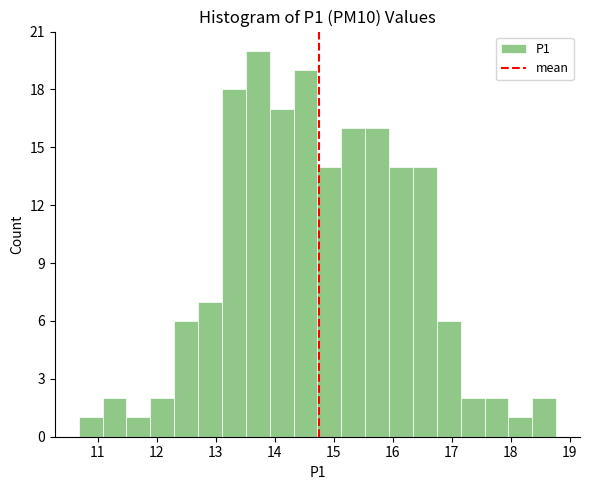

Reading left to right, transcribe this chart: for each bar, give the range it covers on the x-axis and its height. Neither the bar edges nor the heights are printed on the chart, so give them approximately, as read against the axes.

10.7 to 11.1: 1
11.1 to 11.5: 2
11.5 to 11.9: 1
11.9 to 12.3: 2
12.3 to 12.7: 6
12.7 to 13.1: 7
13.1 to 13.5: 18
13.5 to 13.9: 20
13.9 to 14.3: 17
14.3 to 14.7: 19
14.7 to 15.1: 14
15.1 to 15.5: 16
15.5 to 15.9: 16
15.9 to 16.3: 14
16.3 to 16.7: 14
16.7 to 17.2: 6
17.2 to 17.6: 2
17.6 to 18.0: 2
18.0 to 18.4: 1
18.4 to 18.8: 2